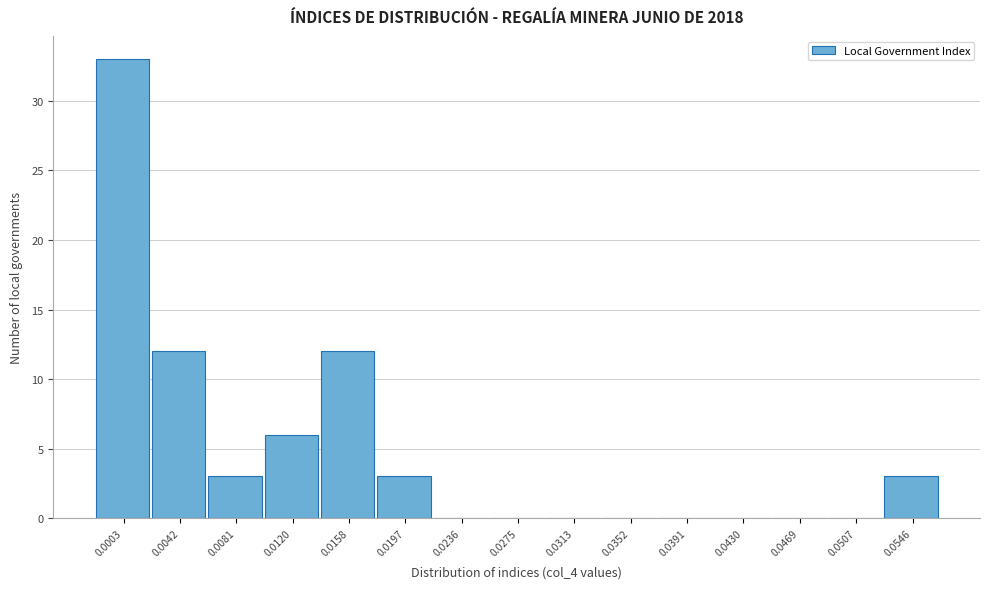

Reading left to right, what are all the values shown in this chart?

0.0003=33	0.0042=12	0.0081=3	0.0120=6	0.0158=12	0.0197=3	0.0236=0	0.0275=0	0.0313=0	0.0352=0	0.0391=0	0.0430=0	0.0469=0	0.0507=0	0.0546=3